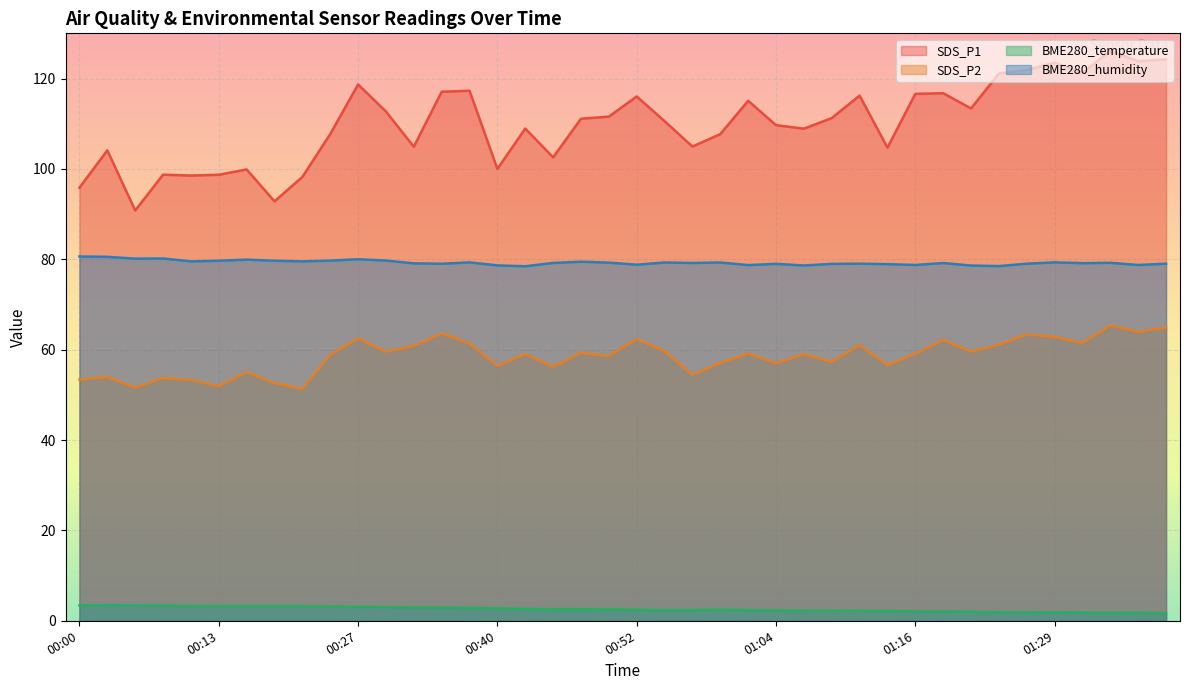

True or false: SDS_P2 and BME280_humidity cross at least once.

False